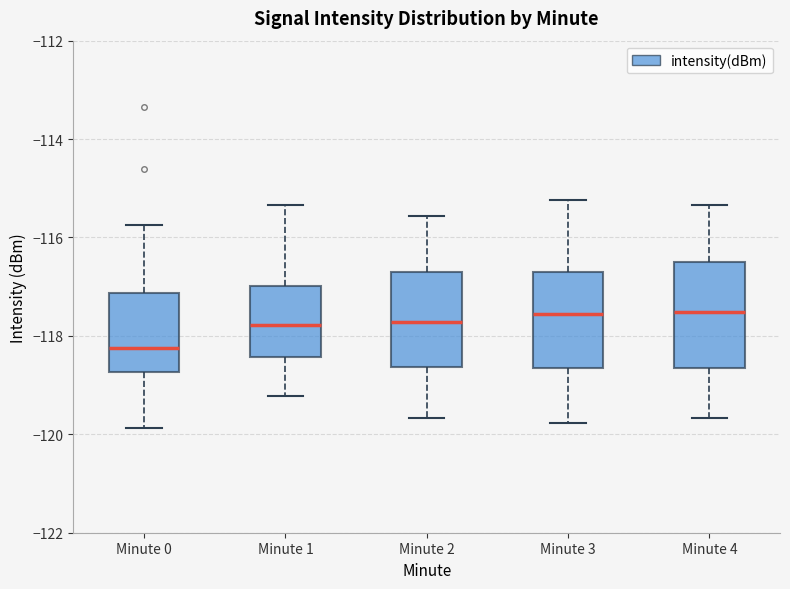

Reading left to right, transcribe this box plot: for each box, give where its median line is, the range the box spans, and where its two whiskers end, as read against the y-axis. The values are not printed on the chart, so give them approximately, as read against the axis.

Minute 0: median -118.2, box -118.8 to -117.2, whiskers -119.8 to -115.8
Minute 1: median -117.8, box -118.4 to -117.0, whiskers -119.2 to -115.4
Minute 2: median -117.8, box -118.6 to -116.6, whiskers -119.6 to -115.6
Minute 3: median -117.6, box -118.6 to -116.6, whiskers -119.8 to -115.2
Minute 4: median -117.6, box -118.6 to -116.6, whiskers -119.6 to -115.4